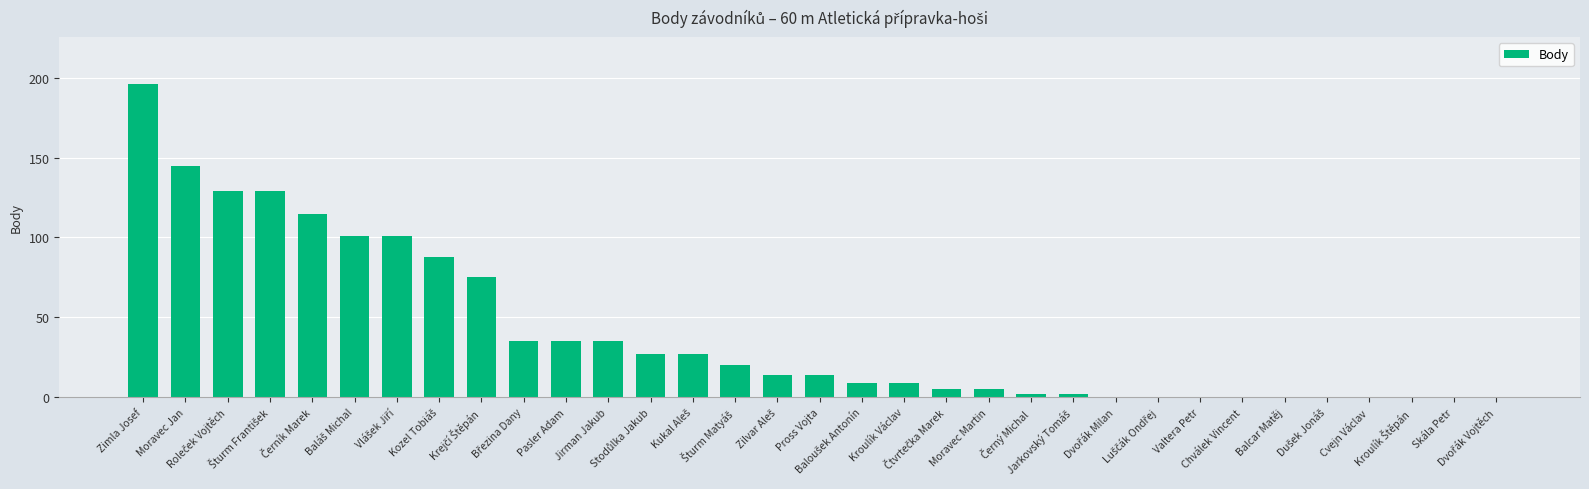

What is the sum of all values?

1318